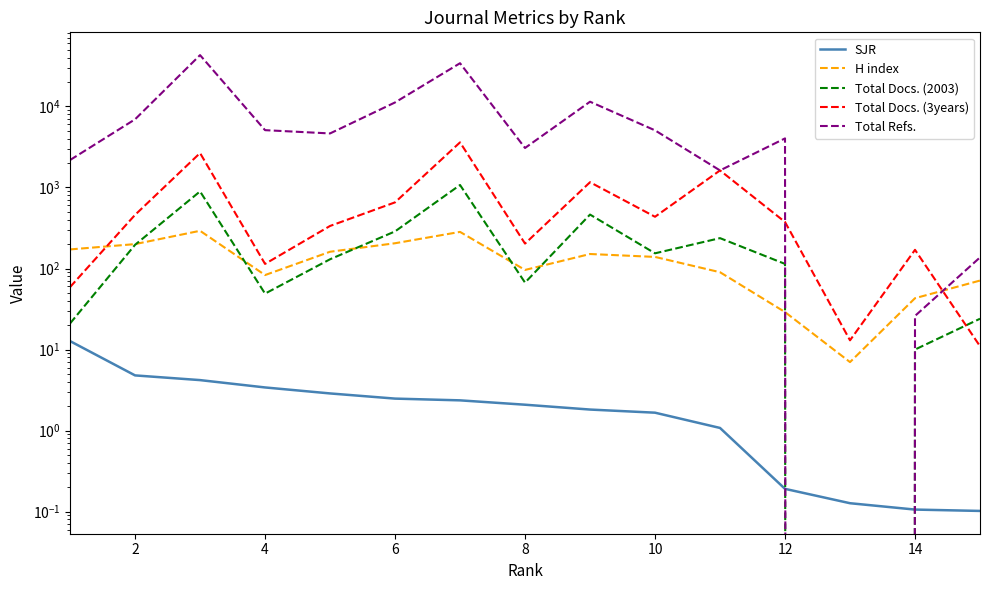

What is the value of the Total Refs. point at the 14th from the left?

26.0